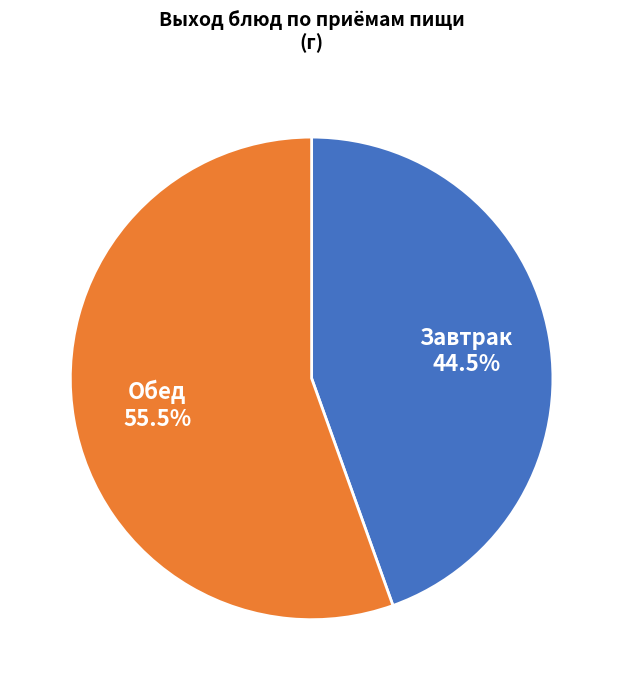

What is the largest slice in the pie chart?

Обед